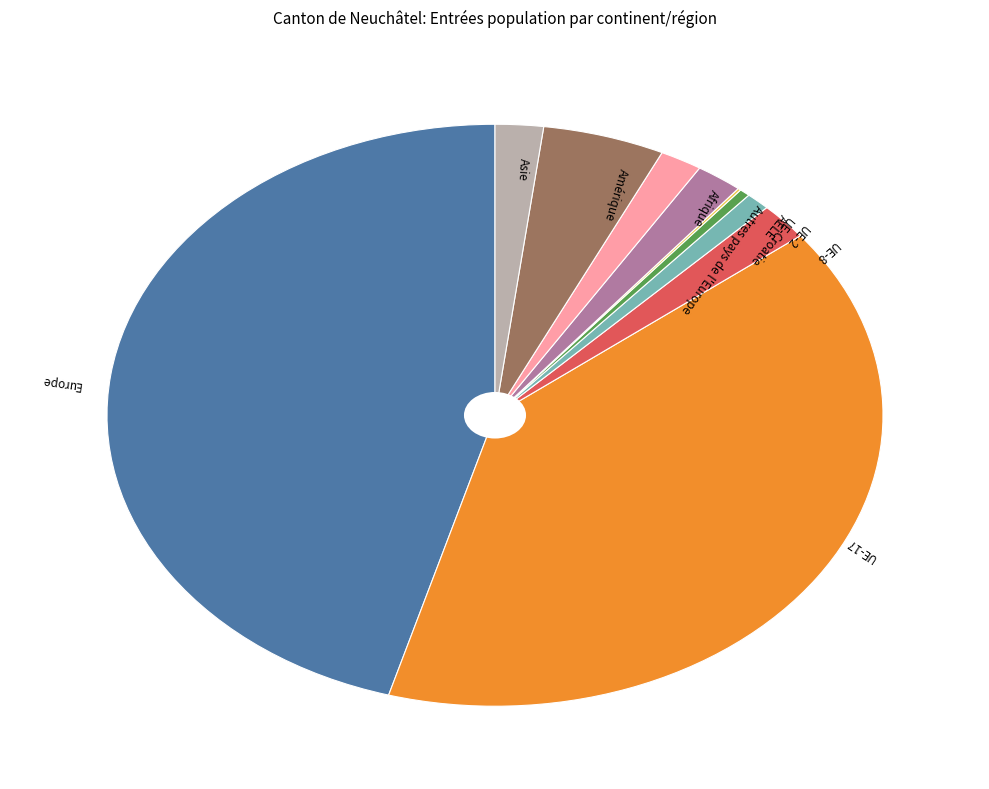

Does any single category account for the majority?

No